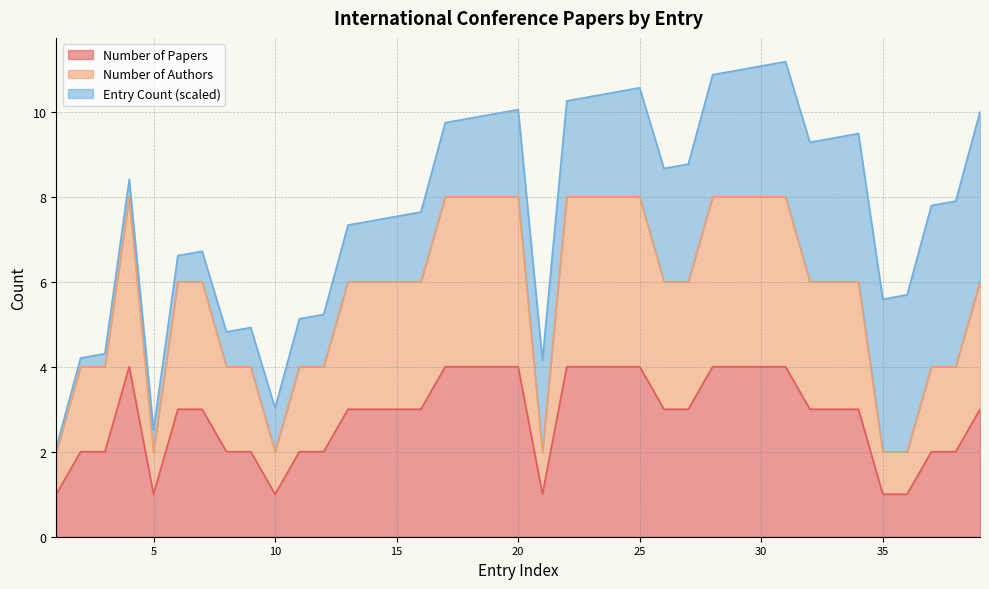

Does the chart have visible grid lines?

Yes